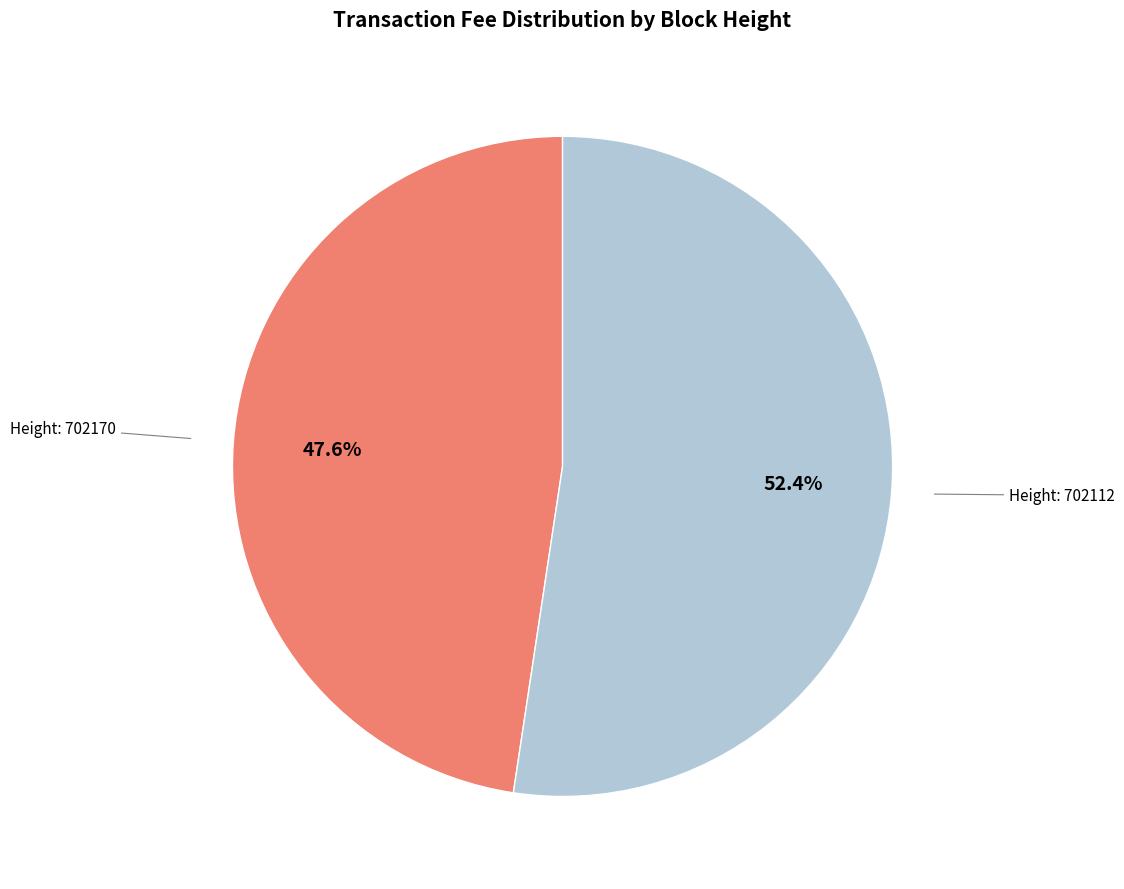

Is there a majority slice in this chart?

Yes